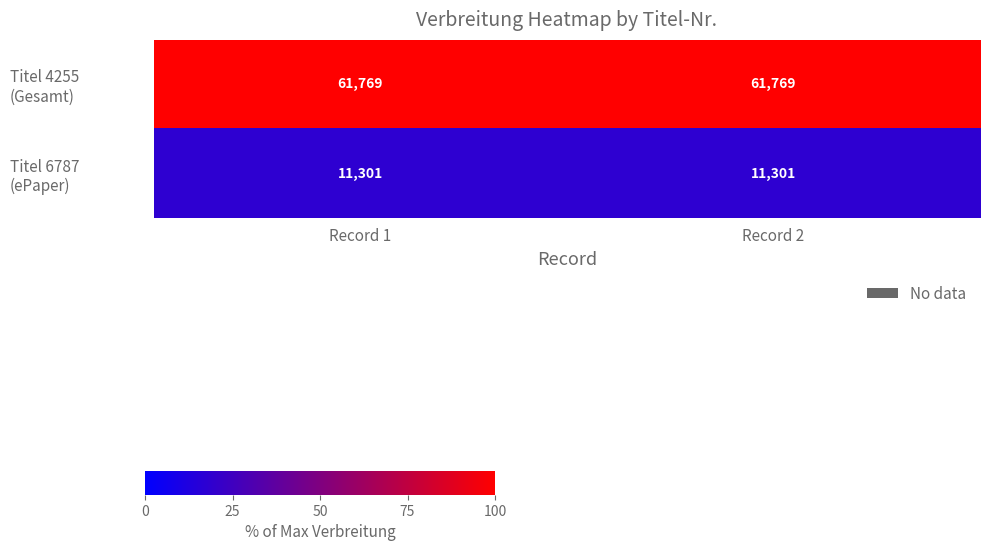

What is the total value across all series at Record 1?

73070